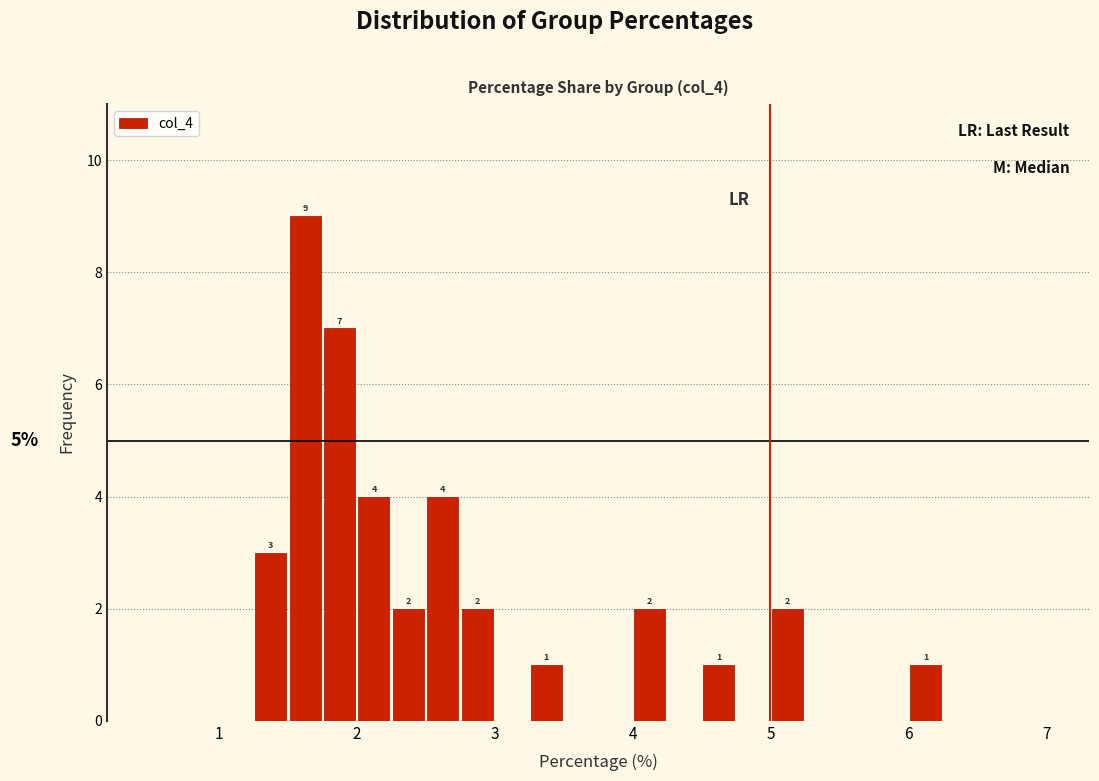

Read against the x-axis, roughly where is the centre of the tallest bar?

1.6